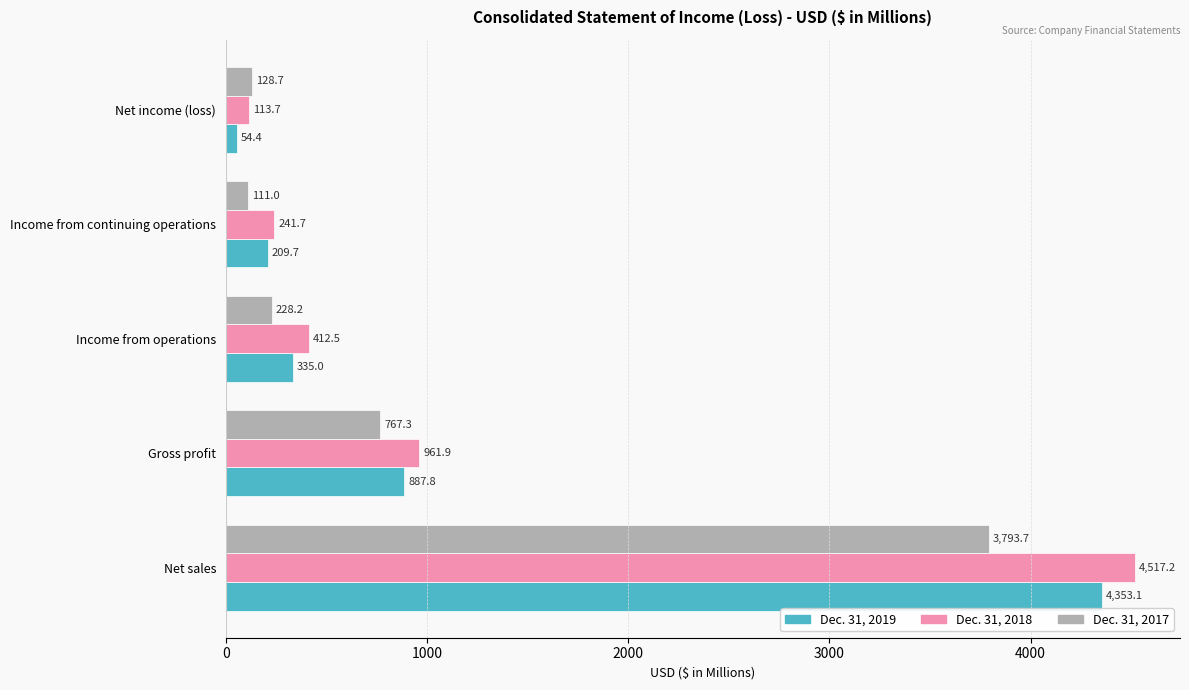

List the series in order of their overall mean, highest first.

Dec. 31, 2018, Dec. 31, 2019, Dec. 31, 2017